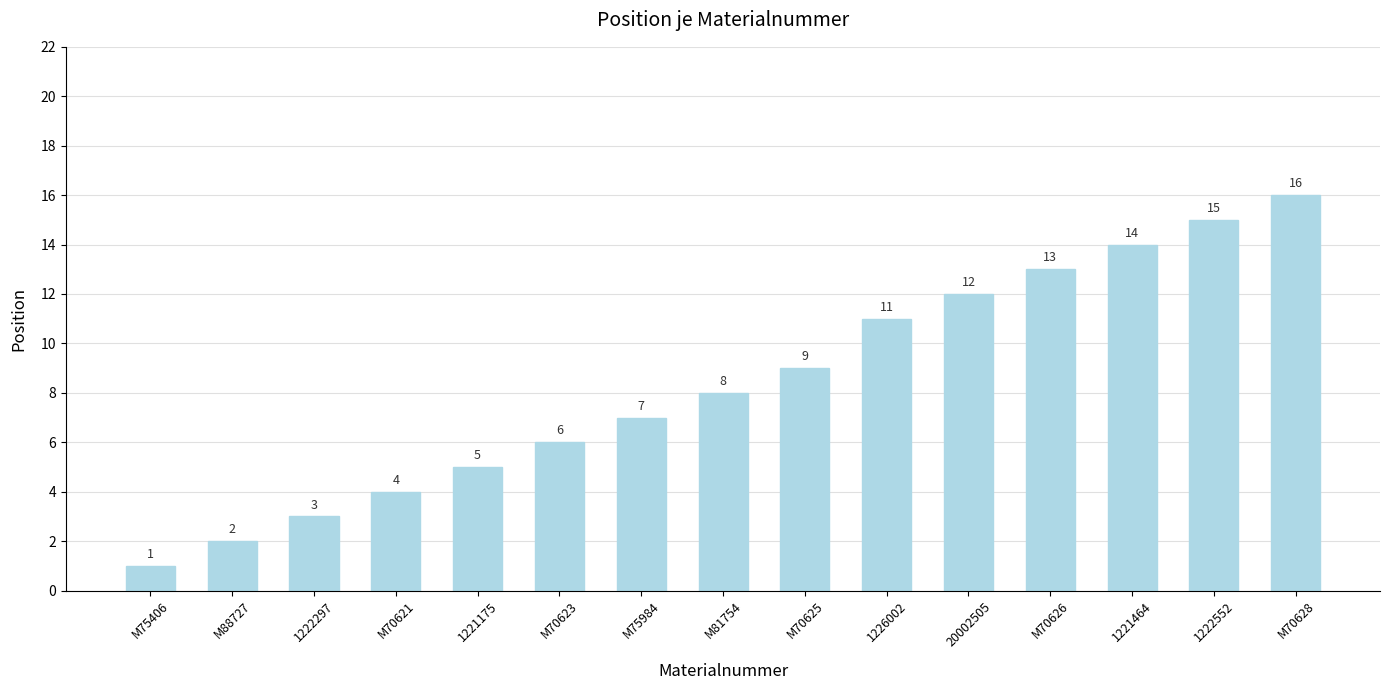

Rank the categories by value from highest to lowest.

M70628, 1222552, 1221464, M70626, 20002505, 1226002, M70625, M81754, M75984, M70623, 1221175, M70621, 1222297, M88727, M75406